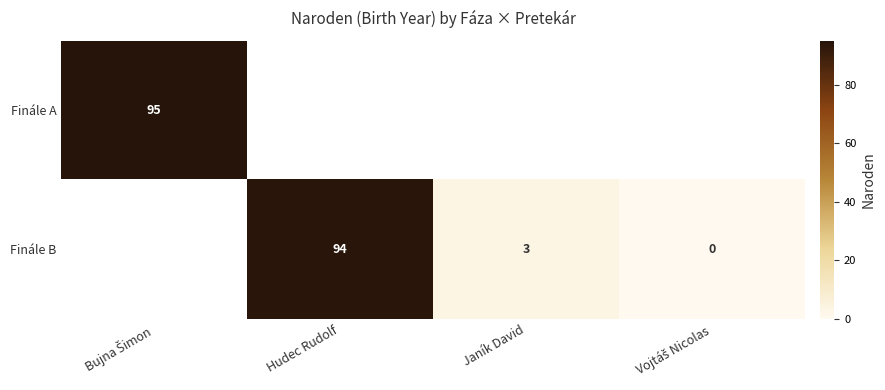

Where is Finále A nearest to the value 95?

Bujna Šimon